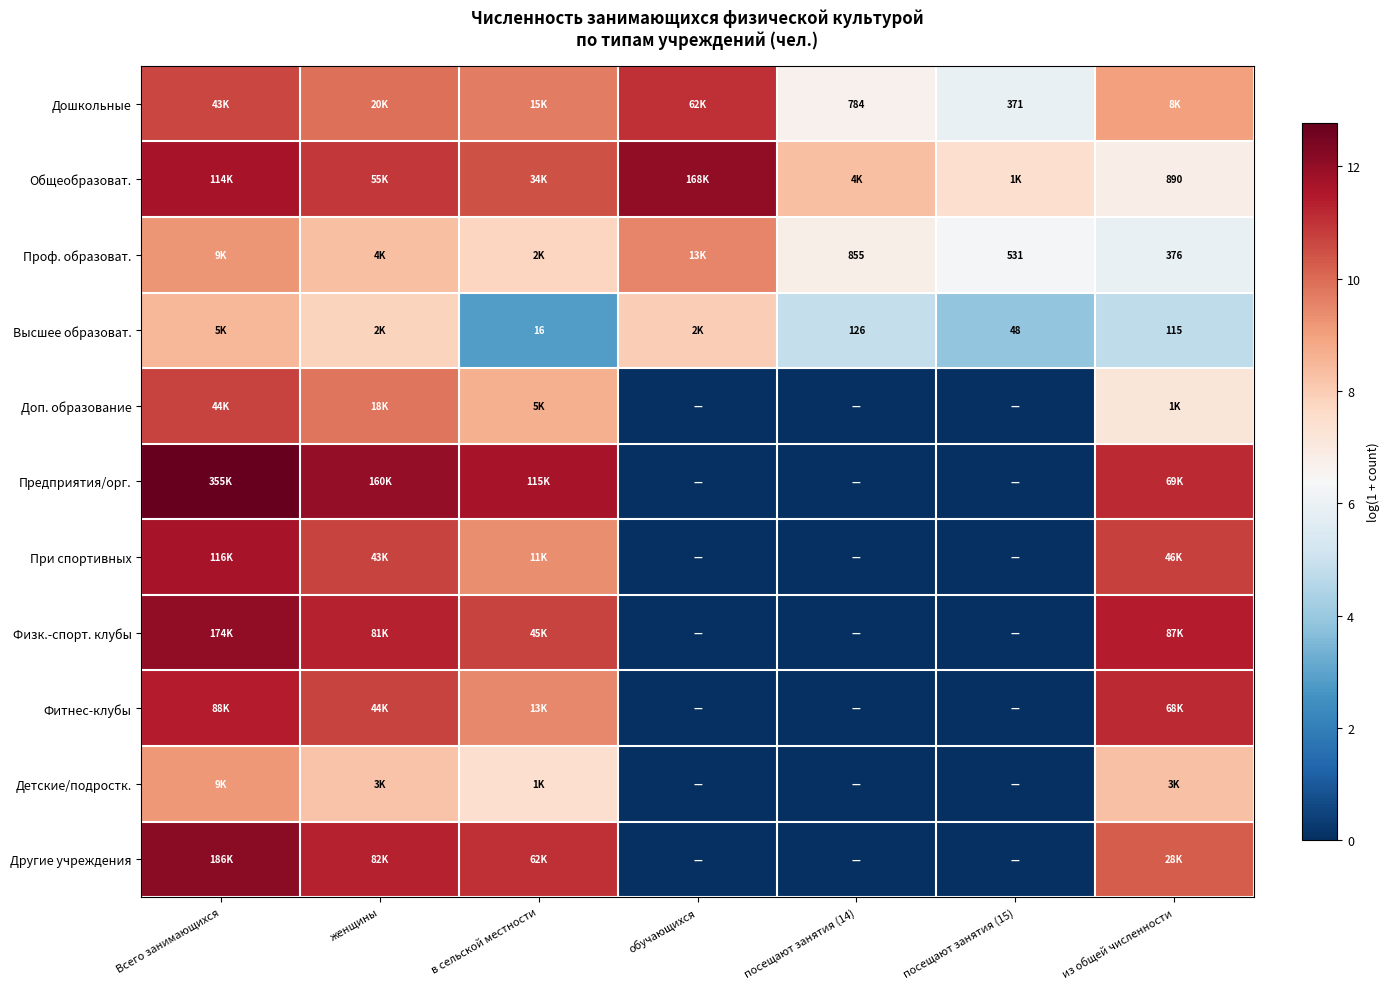

What is the total value across all series at посещают занятия (14)?

26.6